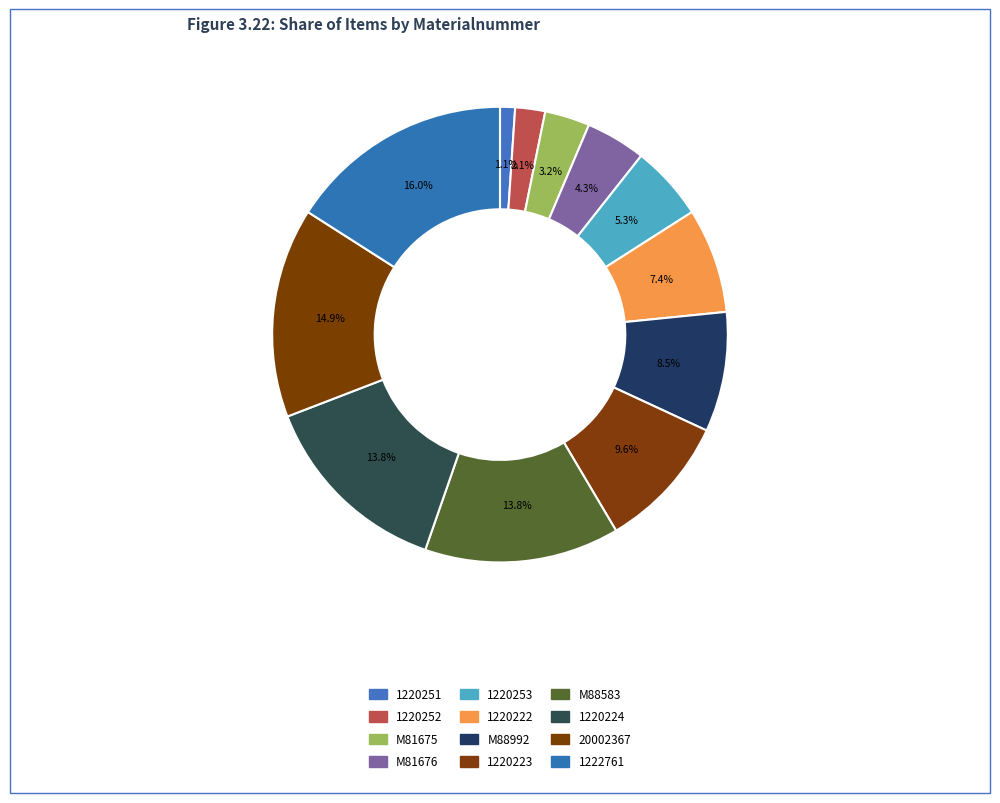

Do M81676 and 1222761 together represent more than half of the pie?

No